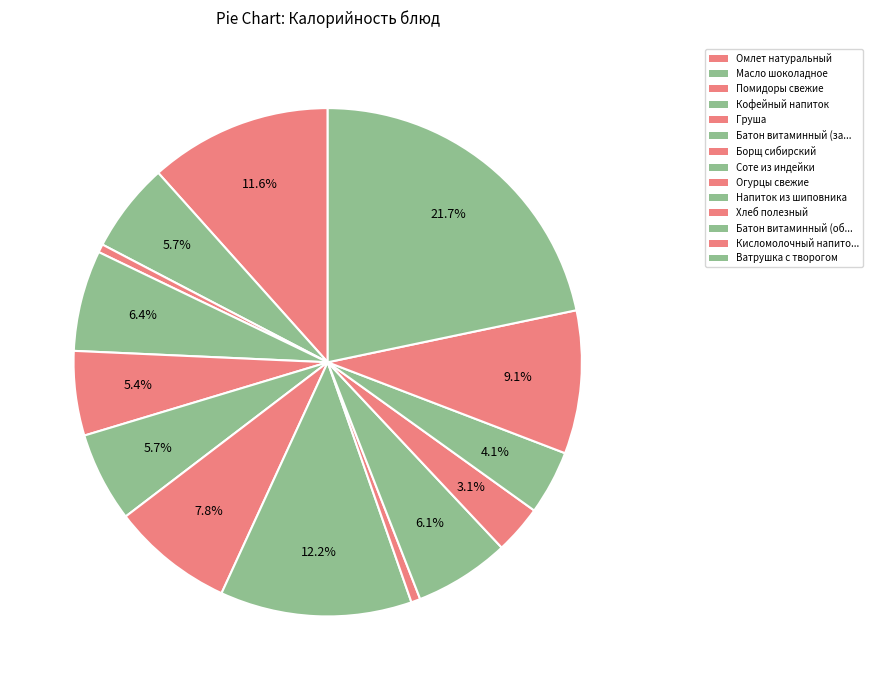

Count the number of slices in the pie.

14